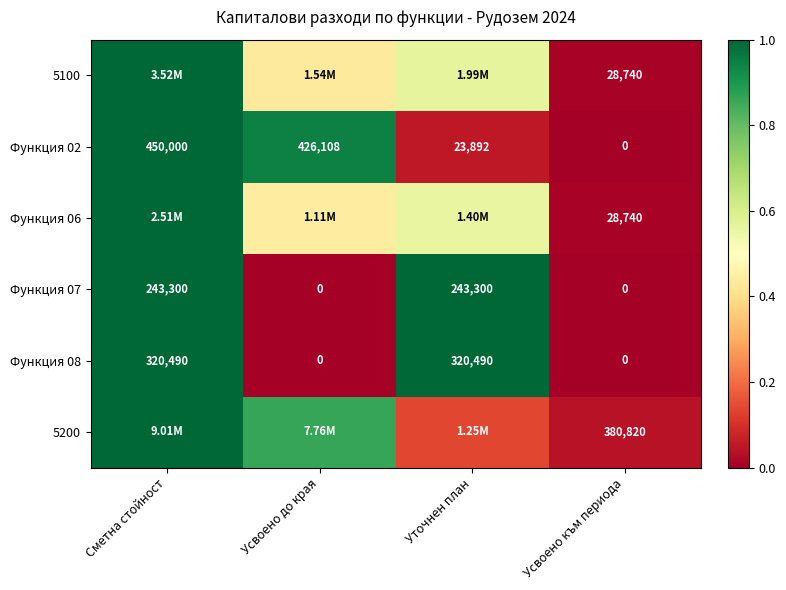

Is the value of Функция 02 at Уточнен план greater than the value of Функция 07 at Усвоено до края?

Yes